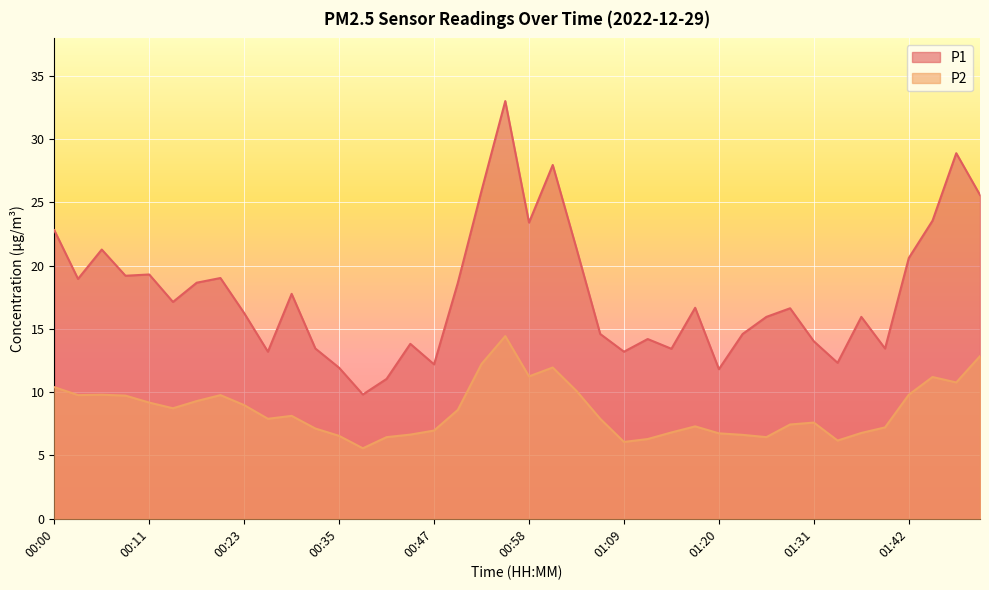

The value of P1 at 00:26 is 13.2. True or false?

True